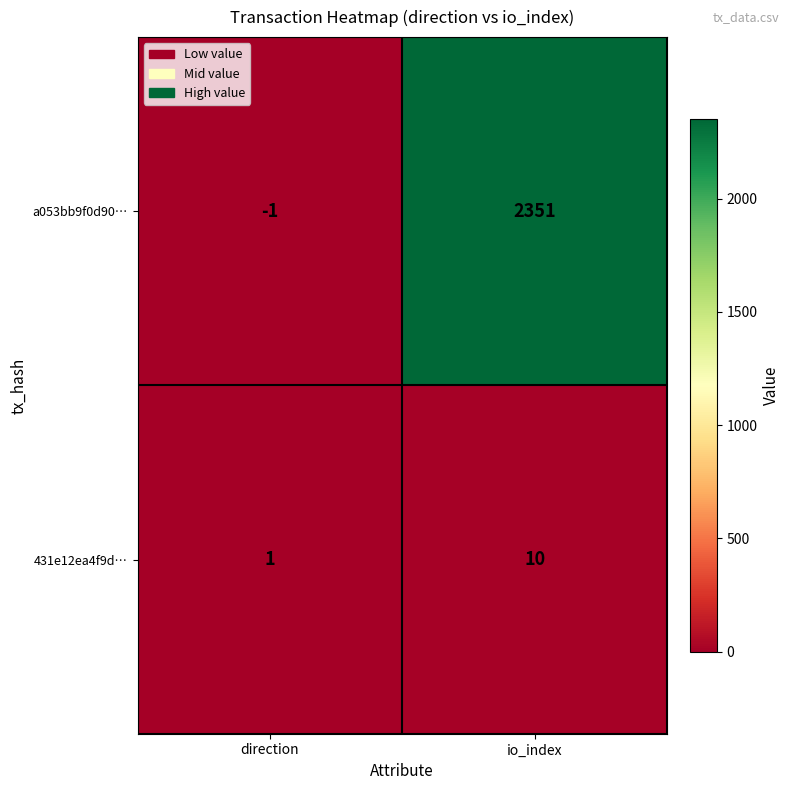

Reading right to left, extract all data points from this chart.

a053bb9f0d90…: io_index=2351	direction=-1
431e12ea4f9d…: io_index=10	direction=1